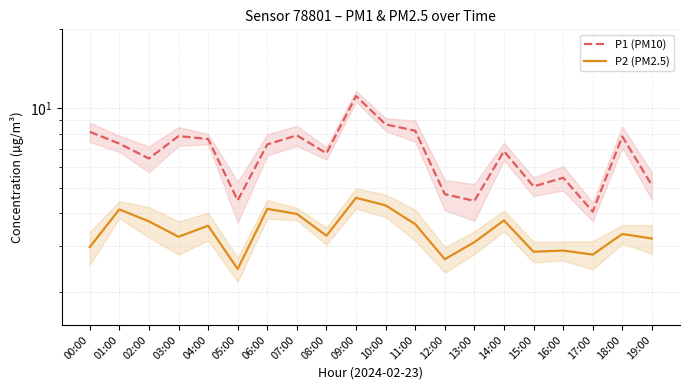

At which category is the sum across all series the highest?

09:00